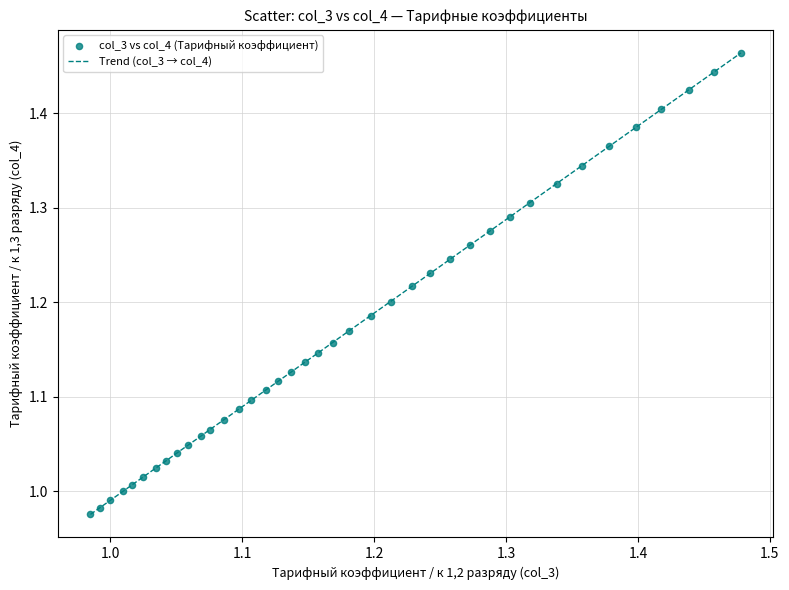

What is the difference between the maximum and minimum values?

0.5